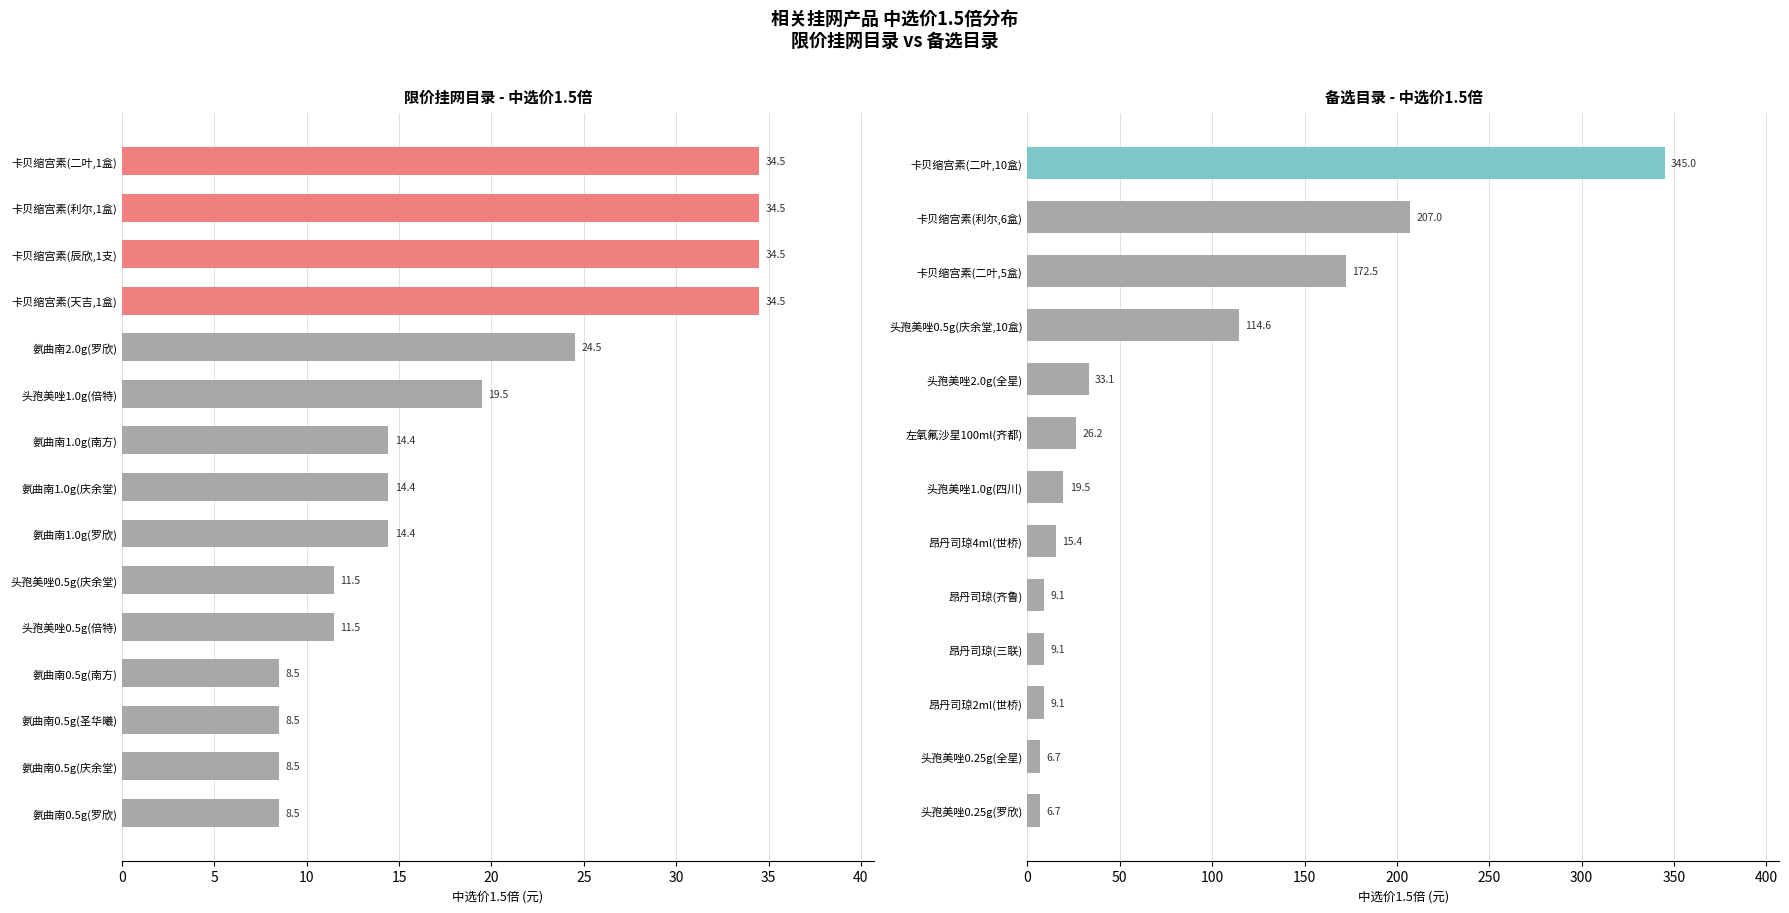

What is the value of the 3rd bar from the left?

9.1